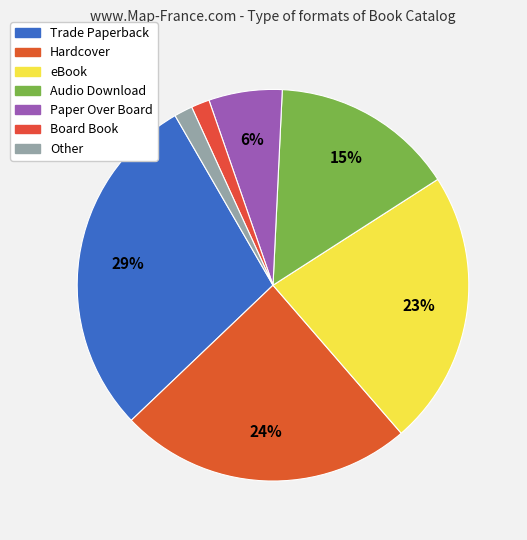

What percentage is NOT represented by Paper Over Board?

93.9%